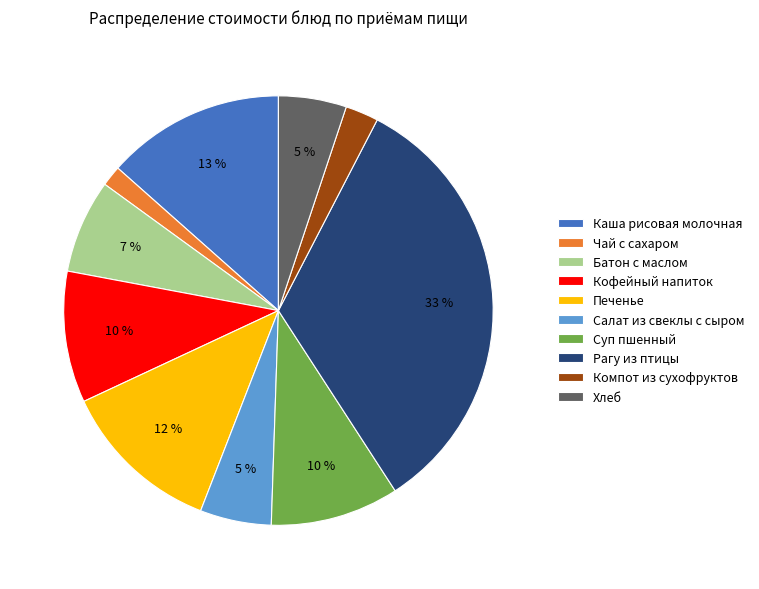

To the nearest percent, what is the difference between the Хлеб and Рагу из птицы slice percentages?

28%